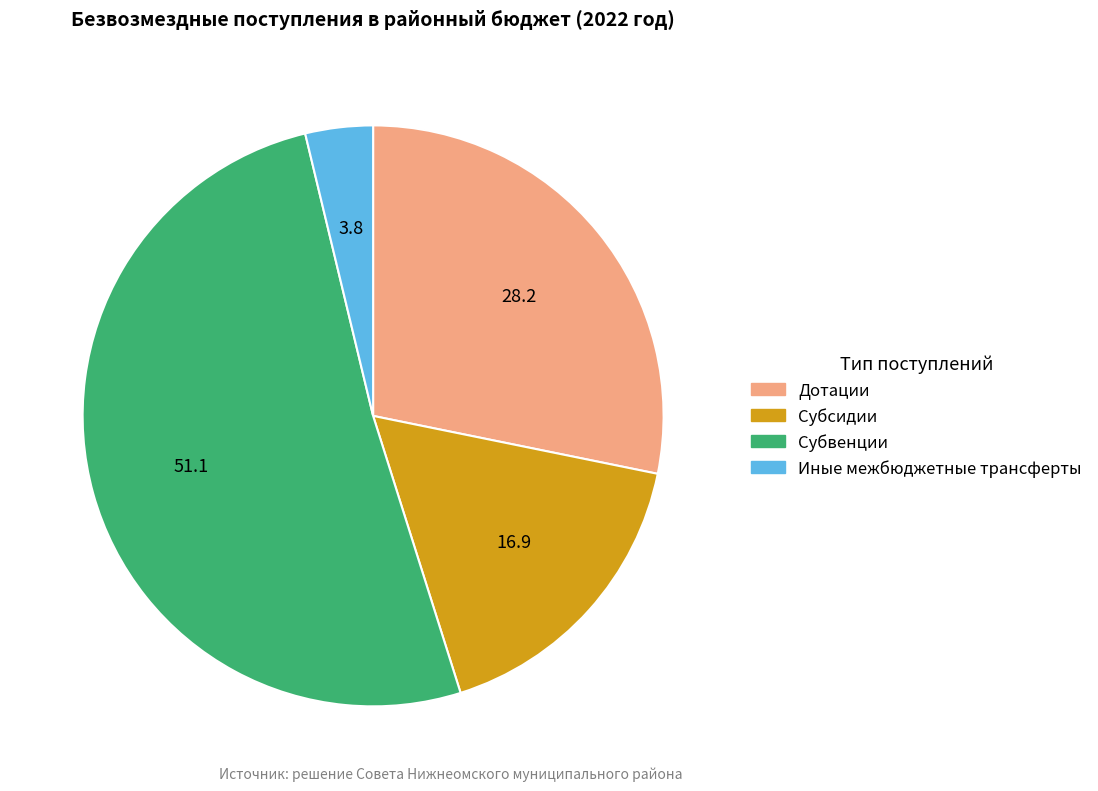

Which slice is the largest?

Субвенции